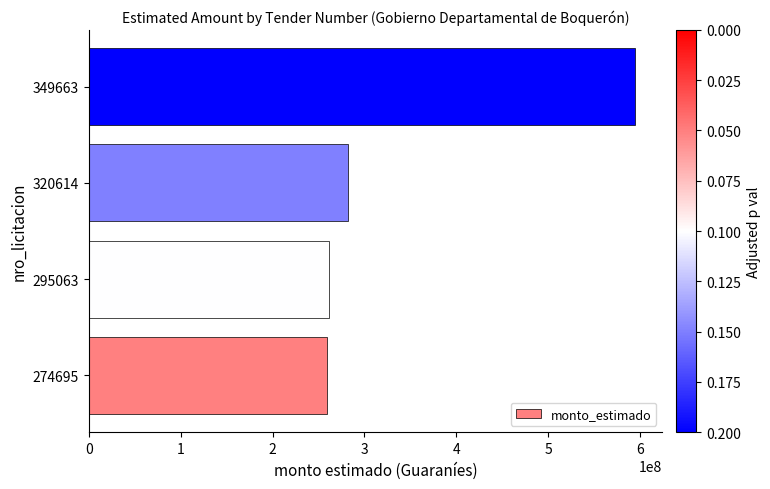

What is the sum of all values?

1397612000